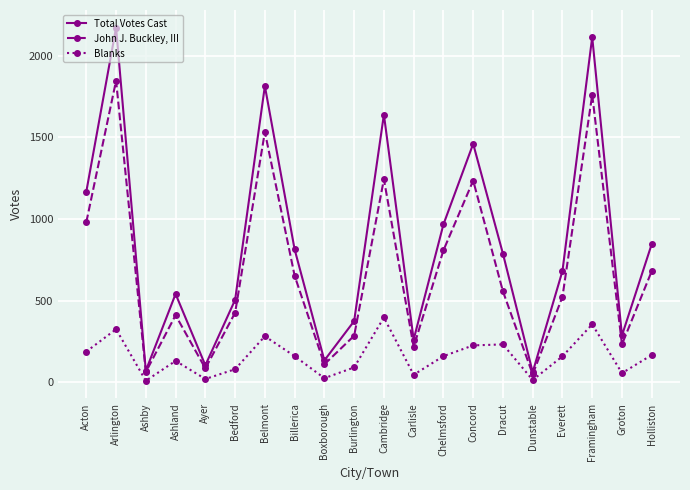

True or false: Blanks and Total Votes Cast intersect in this chart.

False